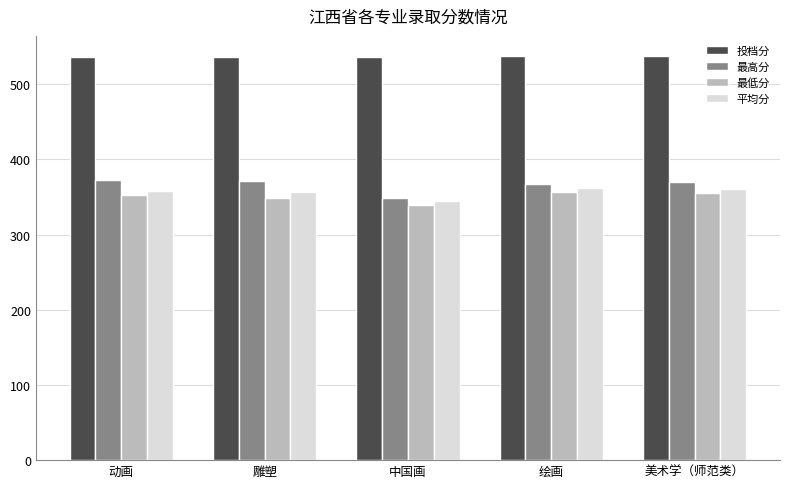

What is the average value of the 投档分 series?

536.6